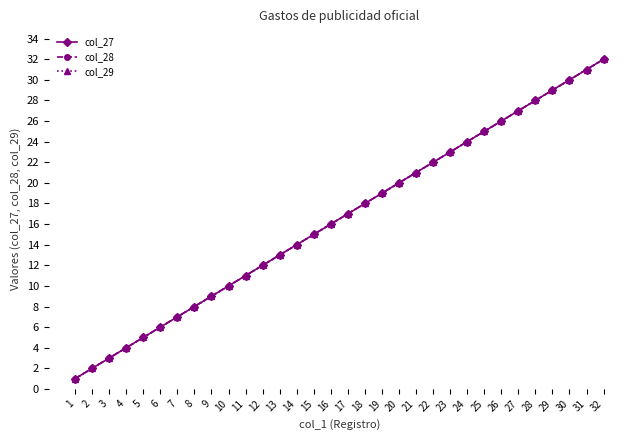

Reading right to left, transcribe all the data shown in this chart.

col_27: 32=32	31=31	30=30	29=29	28=28	27=27	26=26	25=25	24=24	23=23	22=22	21=21	20=20	19=19	18=18	17=17	16=16	15=15	14=14	13=13	12=12	11=11	10=10	9=9	8=8	7=7	6=6	5=5	4=4	3=3	2=2	1=1
col_28: 32=32	31=31	30=30	29=29	28=28	27=27	26=26	25=25	24=24	23=23	22=22	21=21	20=20	19=19	18=18	17=17	16=16	15=15	14=14	13=13	12=12	11=11	10=10	9=9	8=8	7=7	6=6	5=5	4=4	3=3	2=2	1=1
col_29: 32=32	31=31	30=30	29=29	28=28	27=27	26=26	25=25	24=24	23=23	22=22	21=21	20=20	19=19	18=18	17=17	16=16	15=15	14=14	13=13	12=12	11=11	10=10	9=9	8=8	7=7	6=6	5=5	4=4	3=3	2=2	1=1